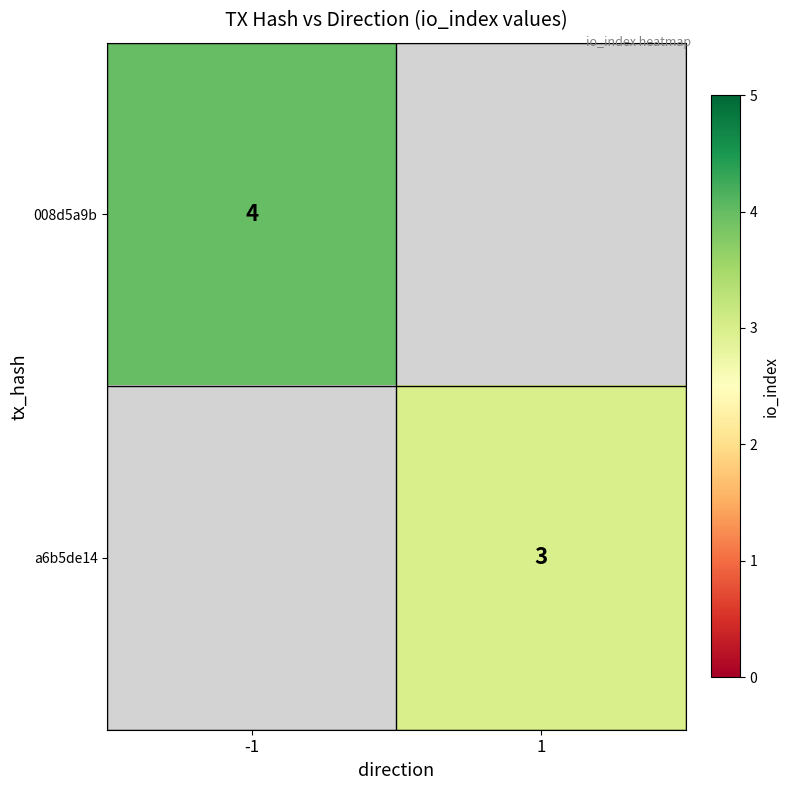

Is the value of a6b5de14 at 1 greater than the value of 008d5a9b at -1?

No